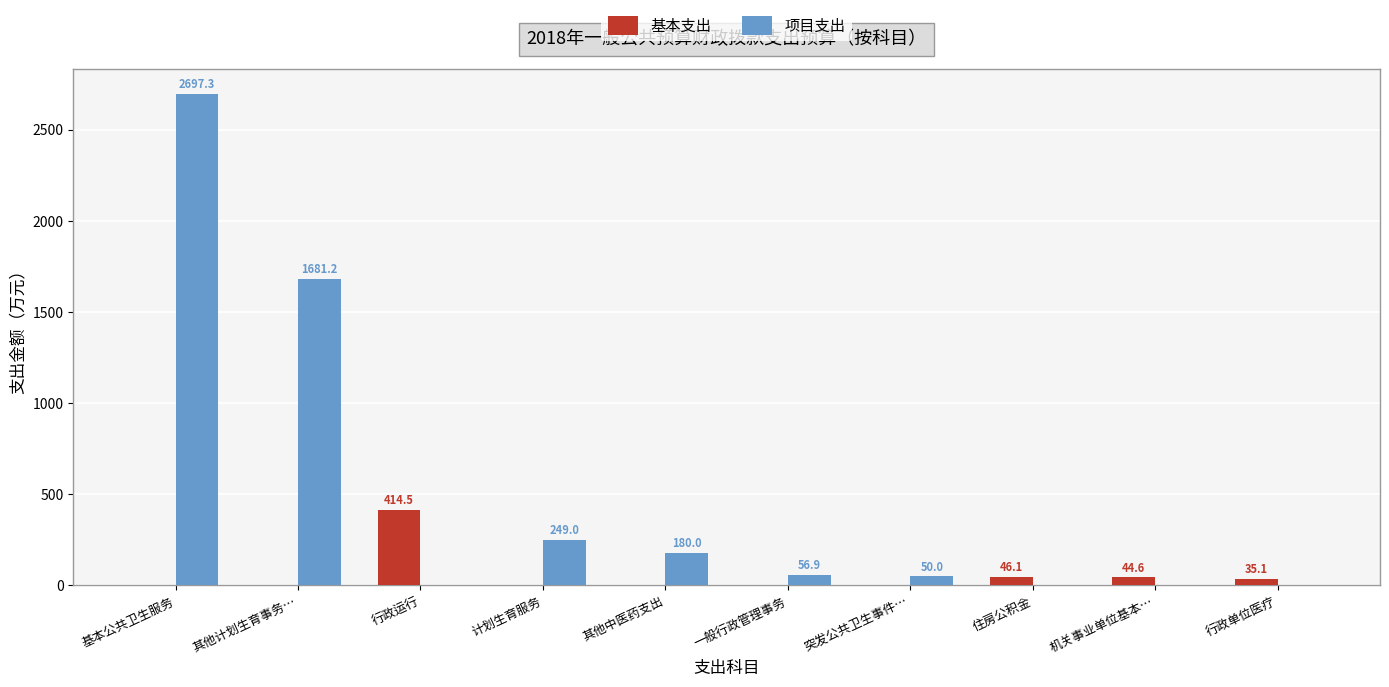

Between 基本公共卫生服务 and 计划生育服务, which series saw the biggest shift?

项目支出